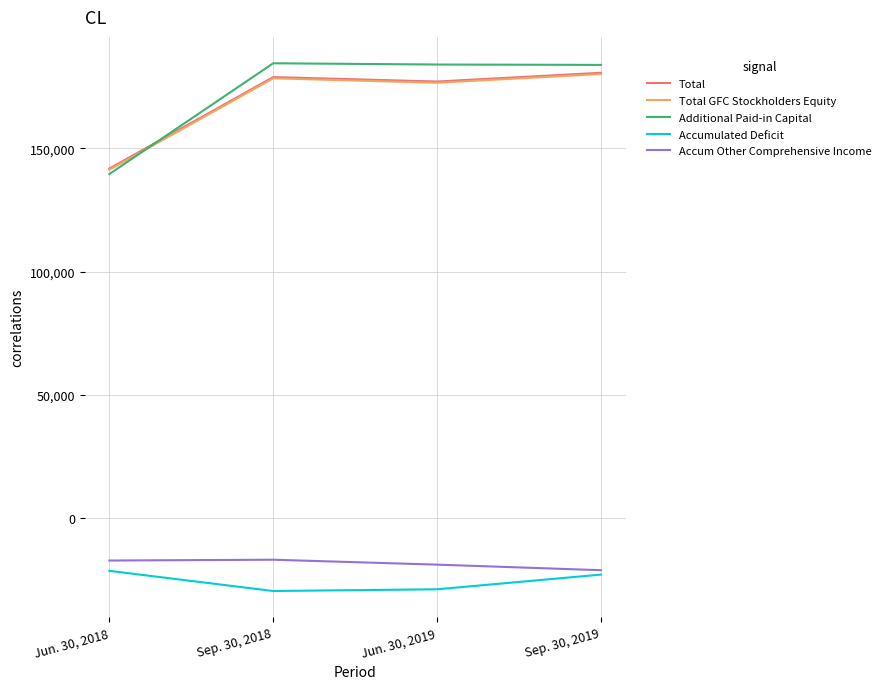

Rank the categories by Total value from highest to lowest.

Sep. 30, 2019, Sep. 30, 2018, Jun. 30, 2019, Jun. 30, 2018